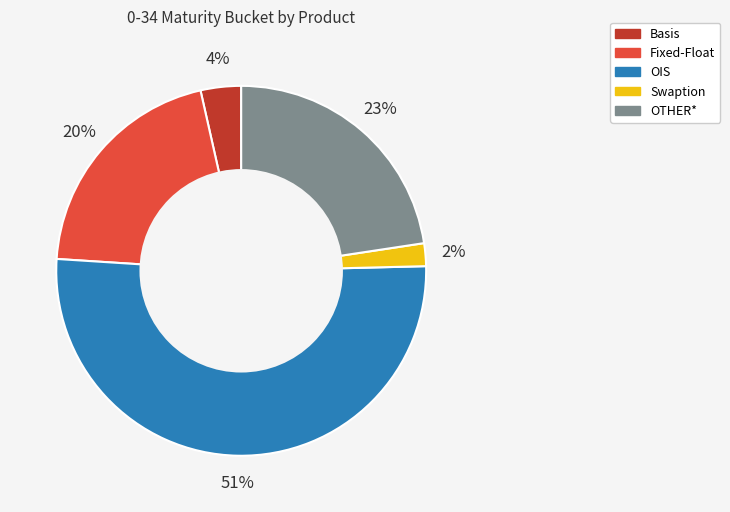

To the nearest percent, what is the difference between the largest and smallest slice percentages?

49%